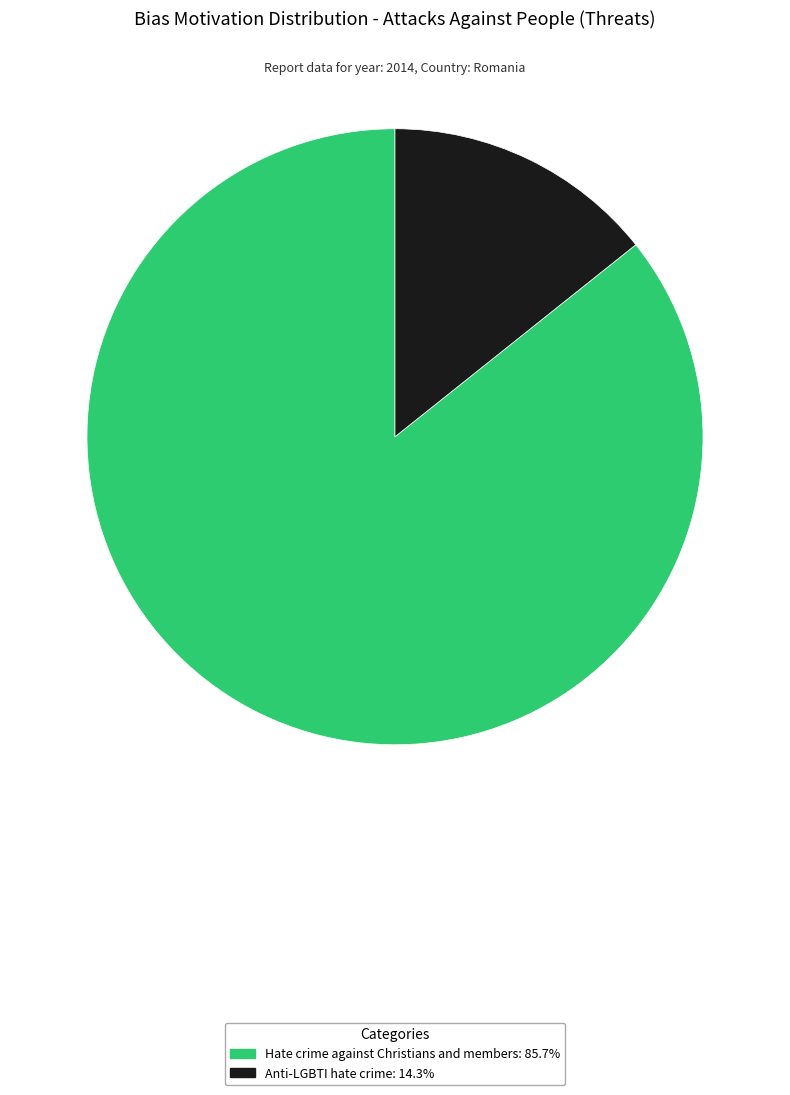

Does any single category account for the majority?

Yes